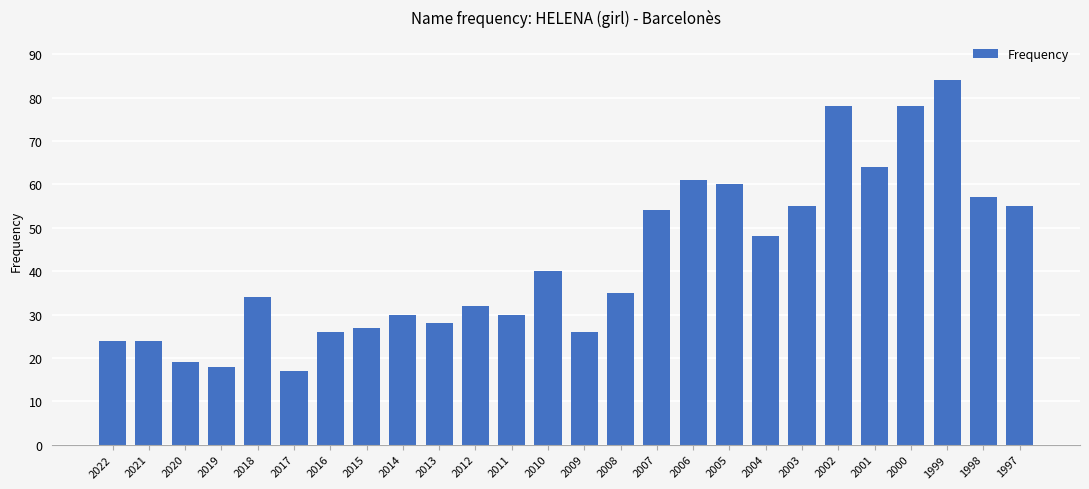

At which label is the value closest to 50?

2004